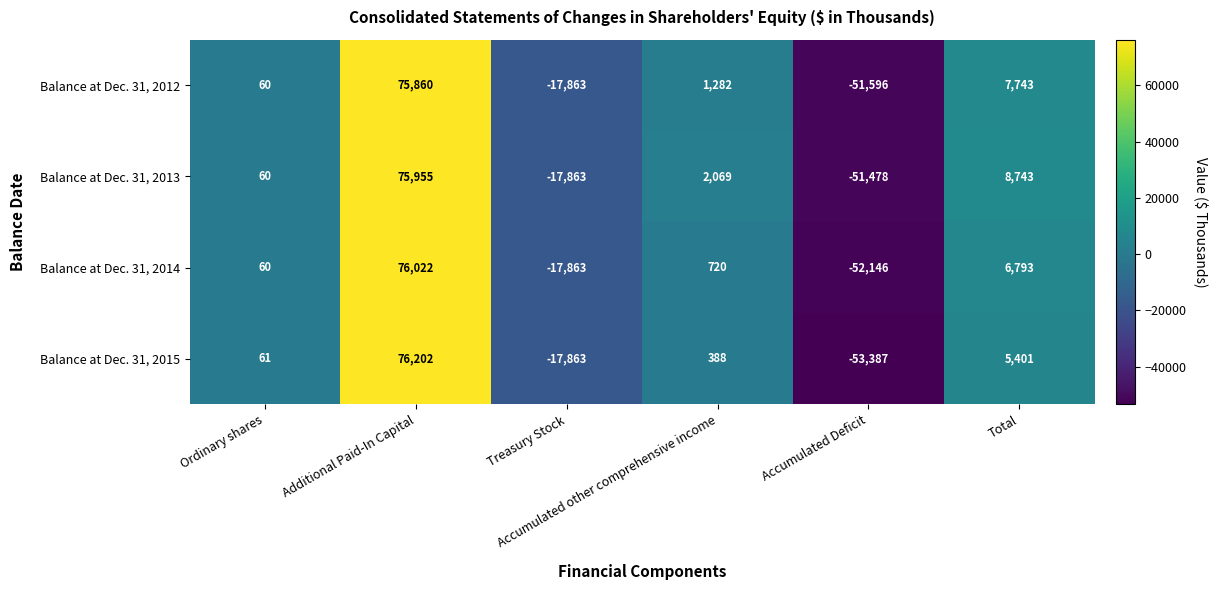

How many positive values does the Balance at Dec. 31, 2012 series have?

4